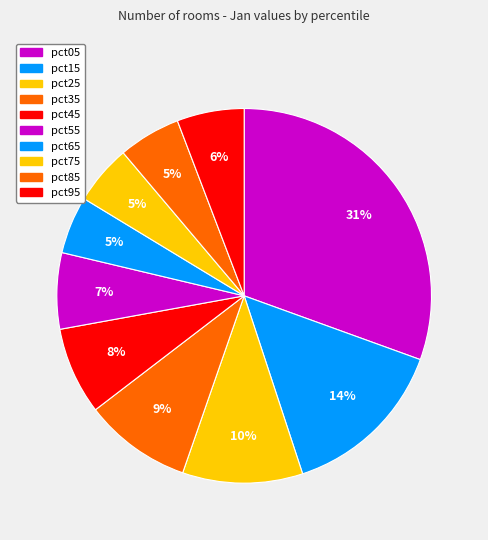

Count the number of slices in the pie.

10